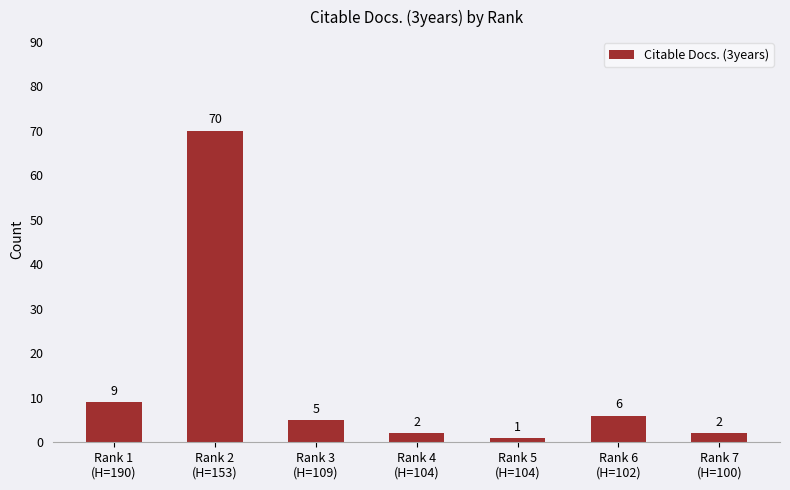

Reading left to right, transcribe all the data shown in this chart.

Rank 1
(H=190)=9	Rank 2
(H=153)=70	Rank 3
(H=109)=5	Rank 4
(H=104)=2	Rank 5
(H=104)=1	Rank 6
(H=102)=6	Rank 7
(H=100)=2